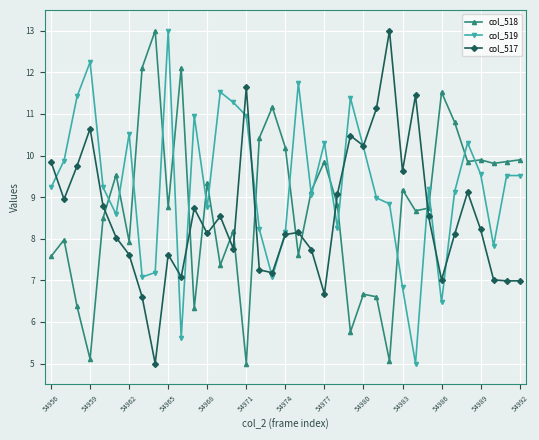

What is the value of the col_518 point at the 9th from the left?

13.0